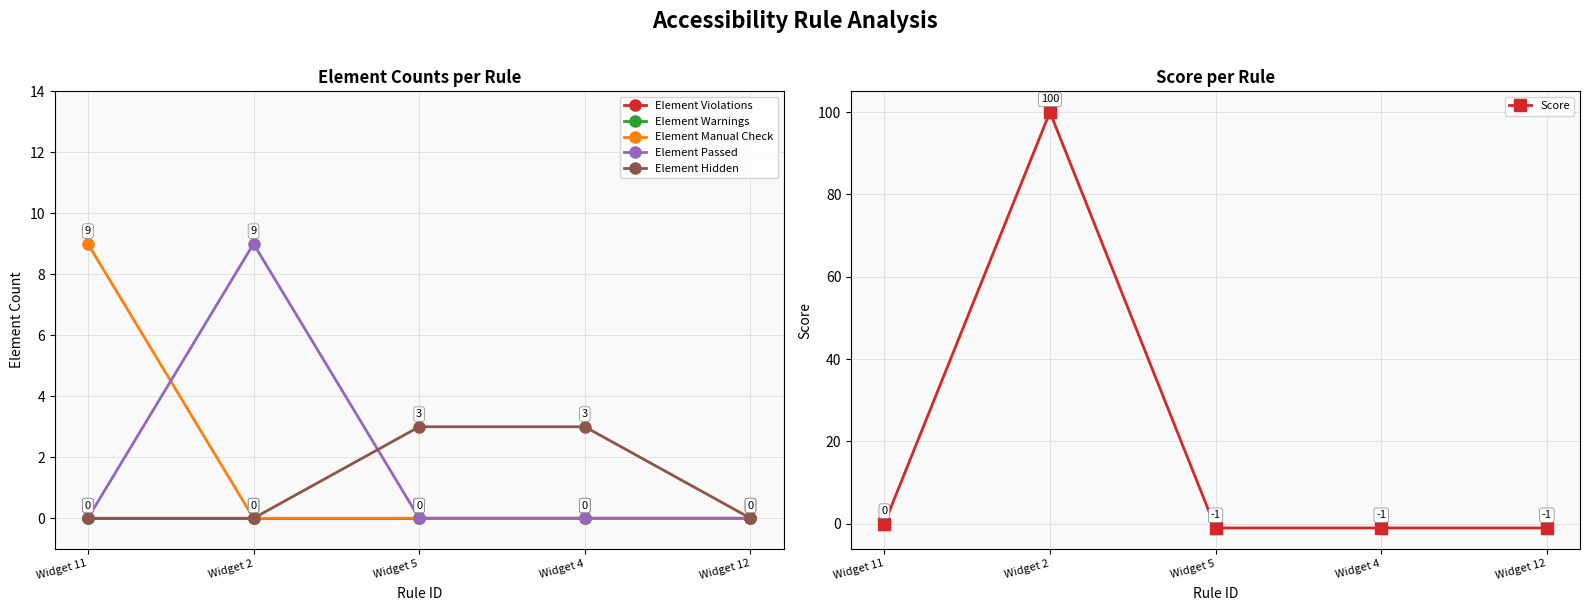

Reading left to right, what are all the values shown in this chart?

Element Violations: Widget 11=0	Widget 2=0	Widget 5=0	Widget 4=0	Widget 12=0
Element Warnings: Widget 11=0	Widget 2=0	Widget 5=0	Widget 4=0	Widget 12=0
Element Manual Check: Widget 11=9	Widget 2=0	Widget 5=0	Widget 4=0	Widget 12=0
Element Passed: Widget 11=0	Widget 2=9	Widget 5=0	Widget 4=0	Widget 12=0
Element Hidden: Widget 11=0	Widget 2=0	Widget 5=3	Widget 4=3	Widget 12=0
Score: Widget 11=0	Widget 2=100	Widget 5=-1	Widget 4=-1	Widget 12=-1